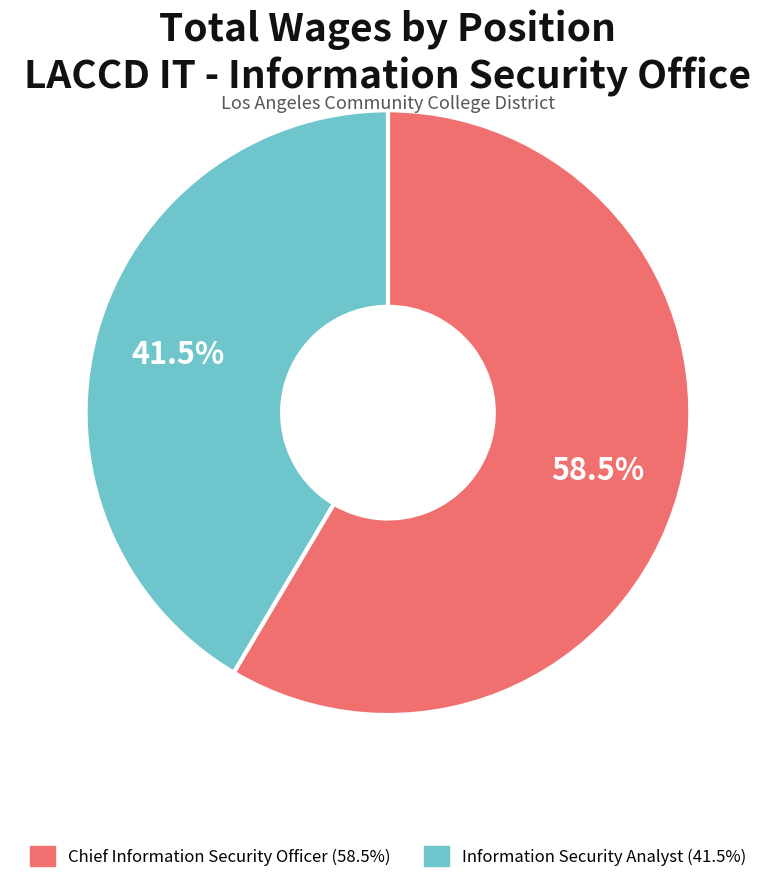

Which category has the smallest portion of the pie?

Information Security Analyst